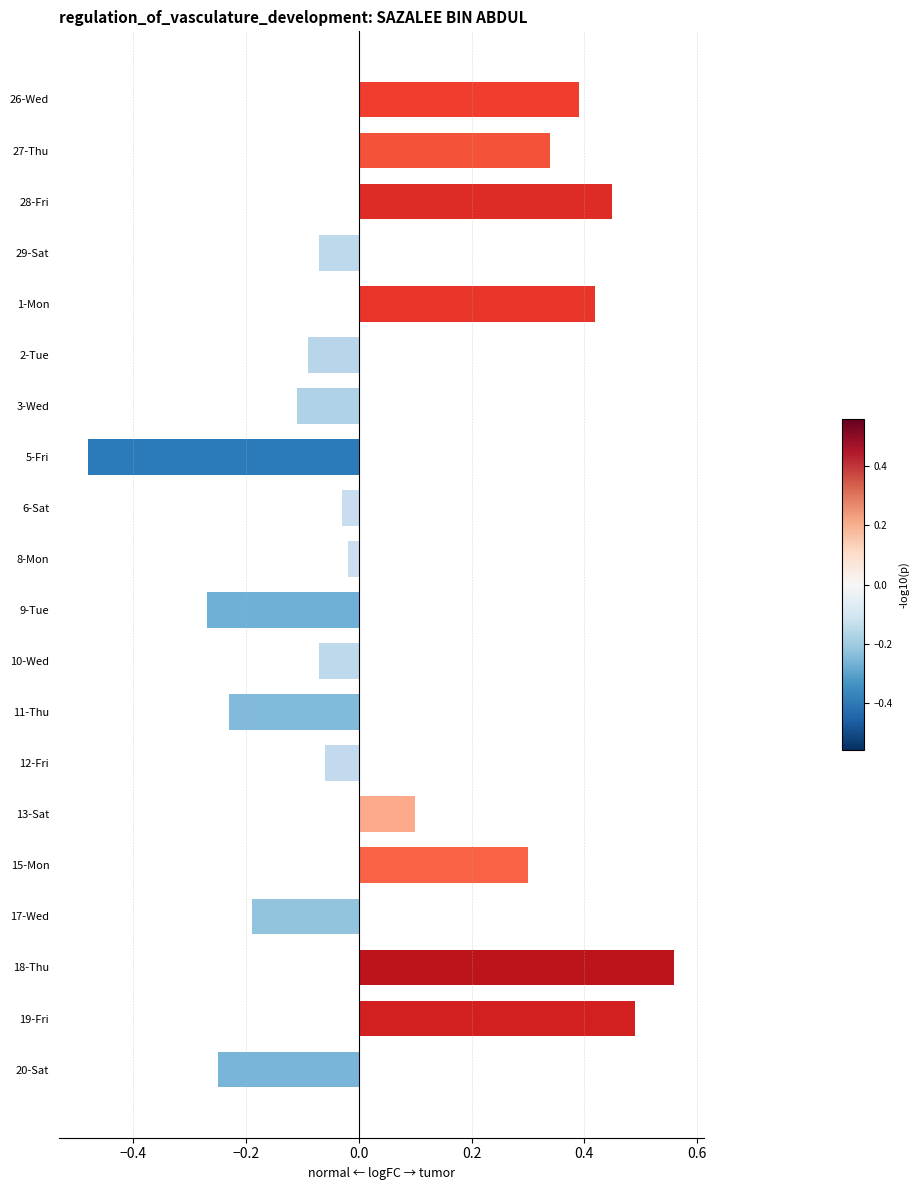

The chart shows a value of 0.7 at 19-Fri. True or false?

False